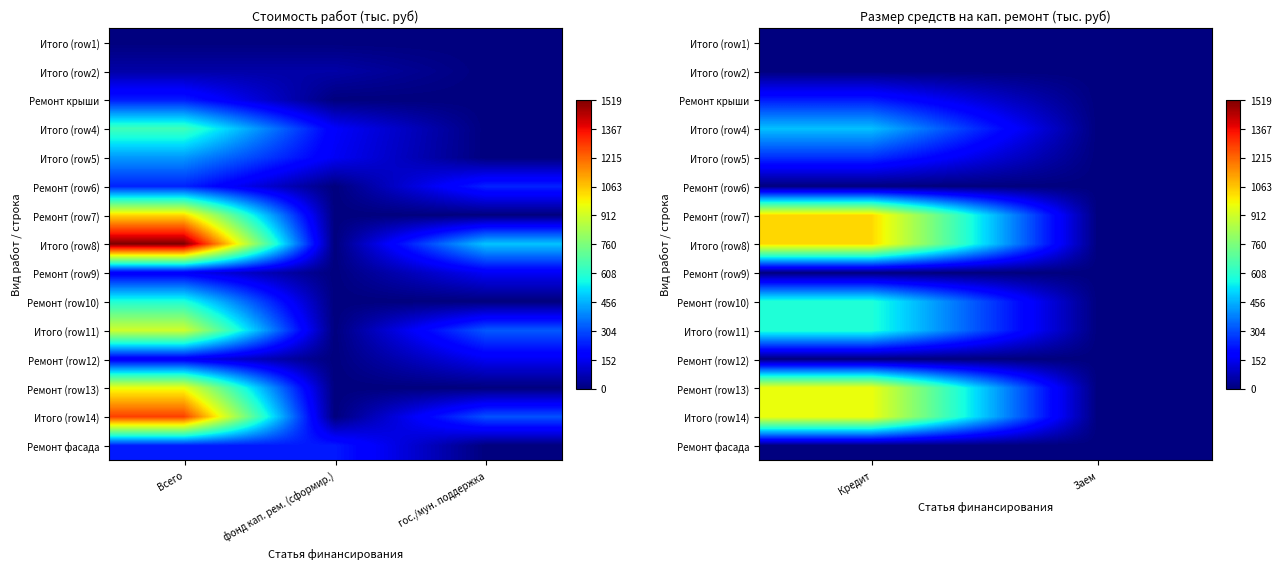

What is the difference between the Ремонт крыши values at Кредит and Заем?

230.9